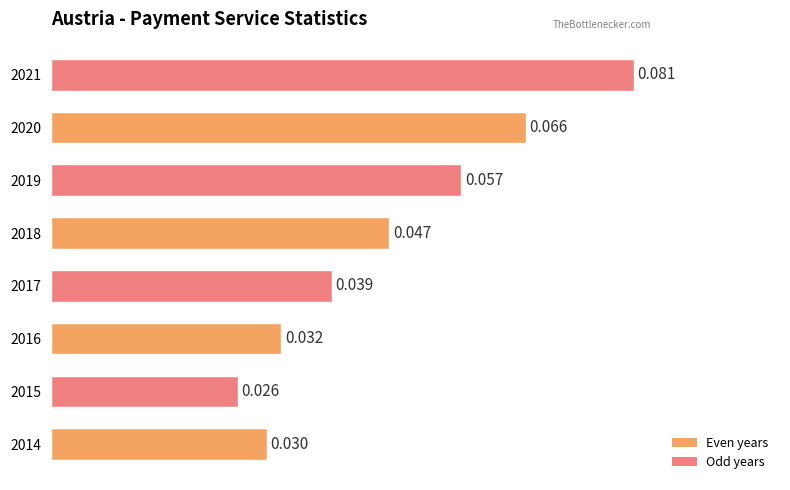

List the labels in order of value, largest first.

2021, 2020, 2019, 2018, 2017, 2016, 2014, 2015